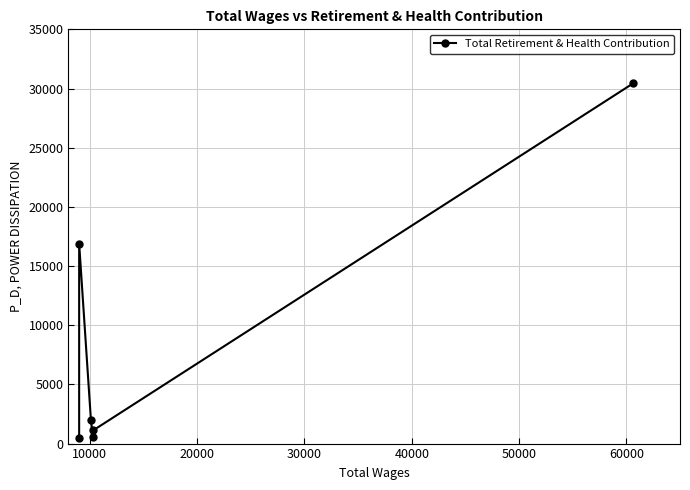

Reading left to right, list all the values displayed in this chart.

468	16899	1962	535	1112	30442